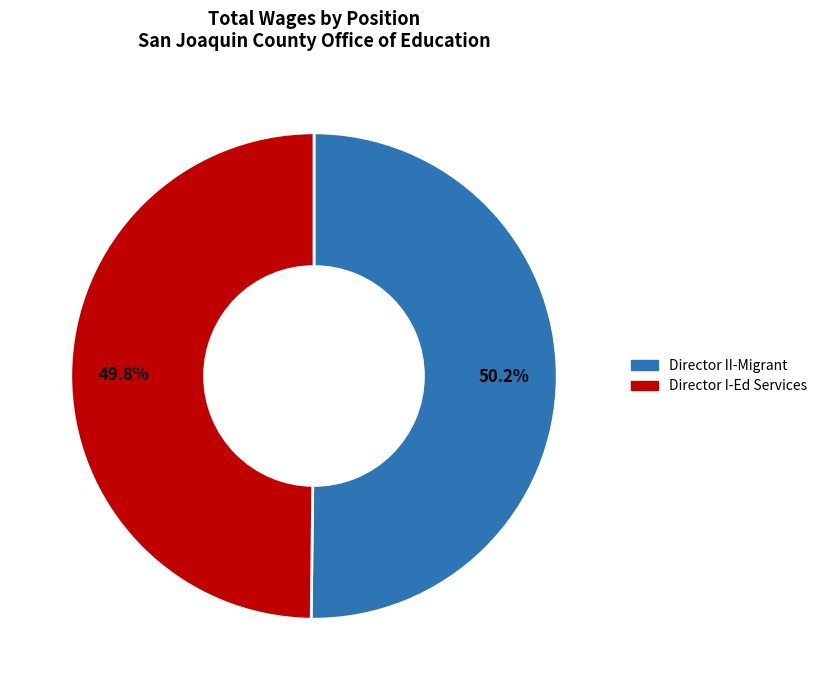

To the nearest percent, what percentage of the pie is Director I-Ed Services?

50%